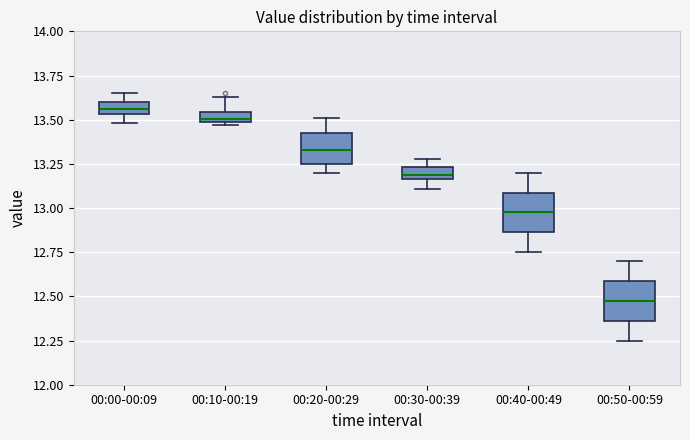

Where does the upper whisker of the box for 00:10-00:19 end on the y-axis? The values are not printed on the chart, so give them approximately, as read against the axis.

13.65